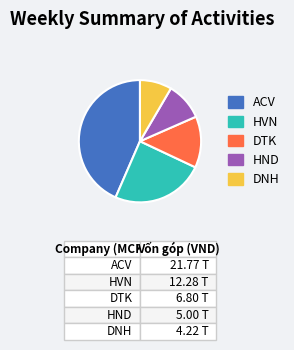

Is there any slice that represents more than half of the pie?

No